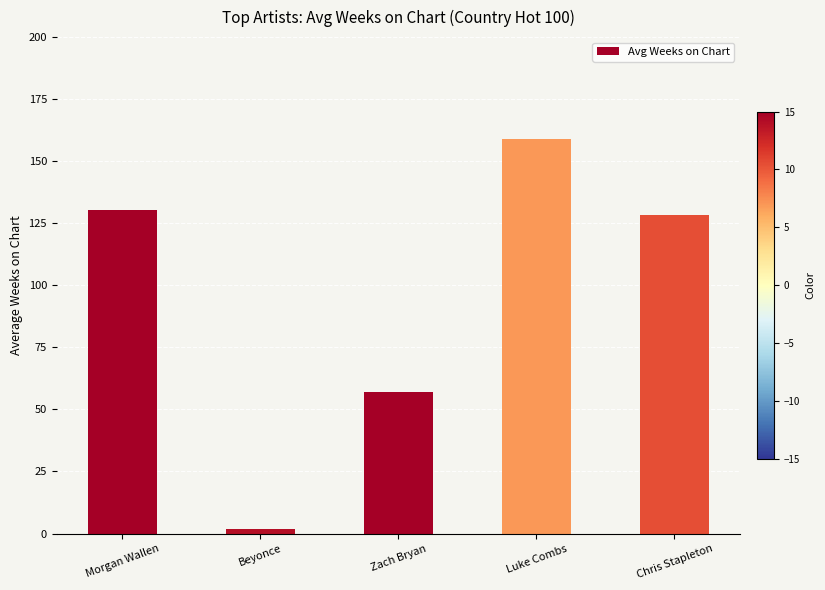

What is the smallest value displayed?

2.0